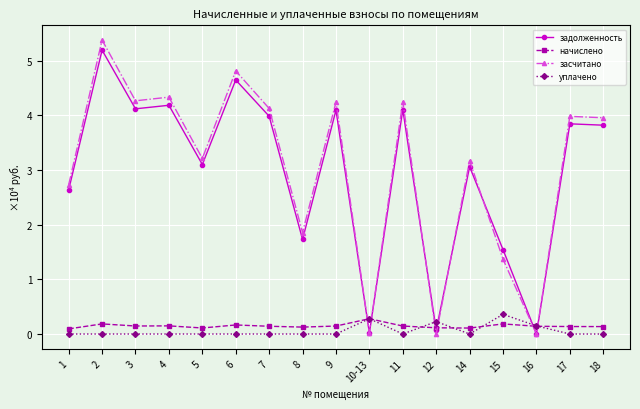

Where is the first local maximum for засчитано?

2